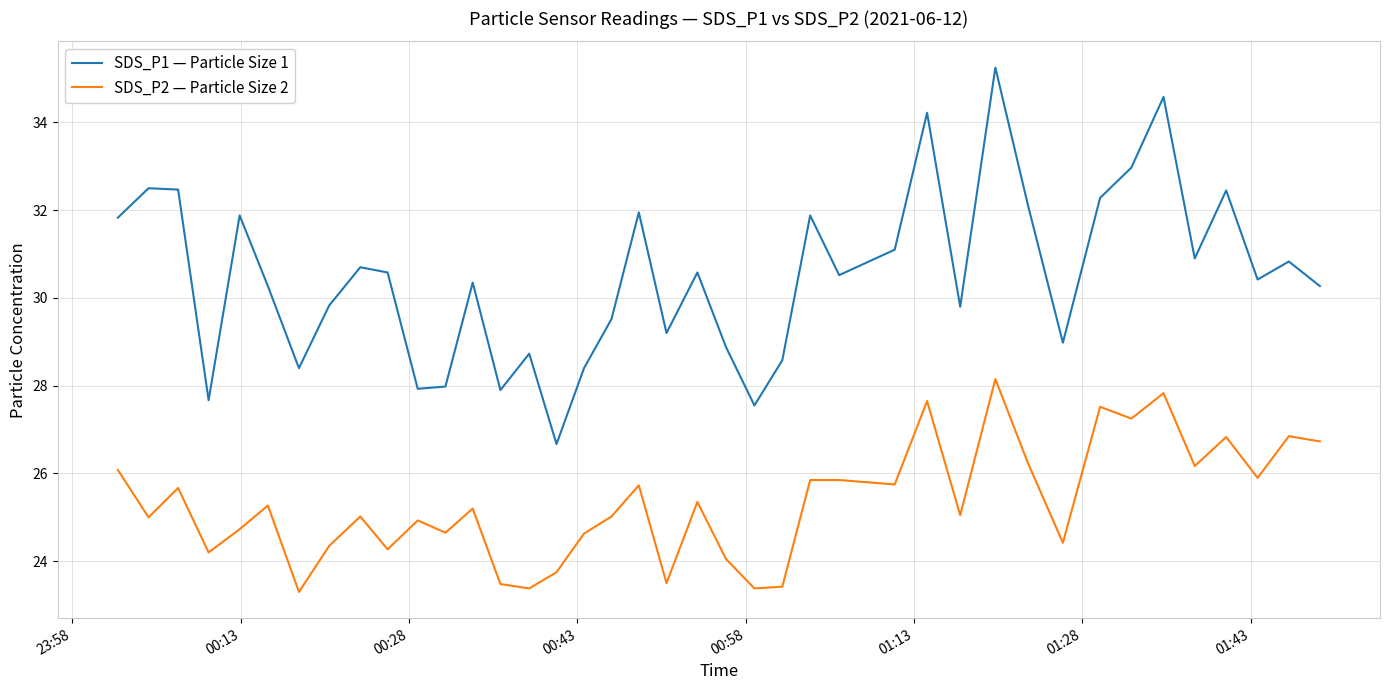

Which series has the widest spread of values?

SDS_P1 — Particle Size 1